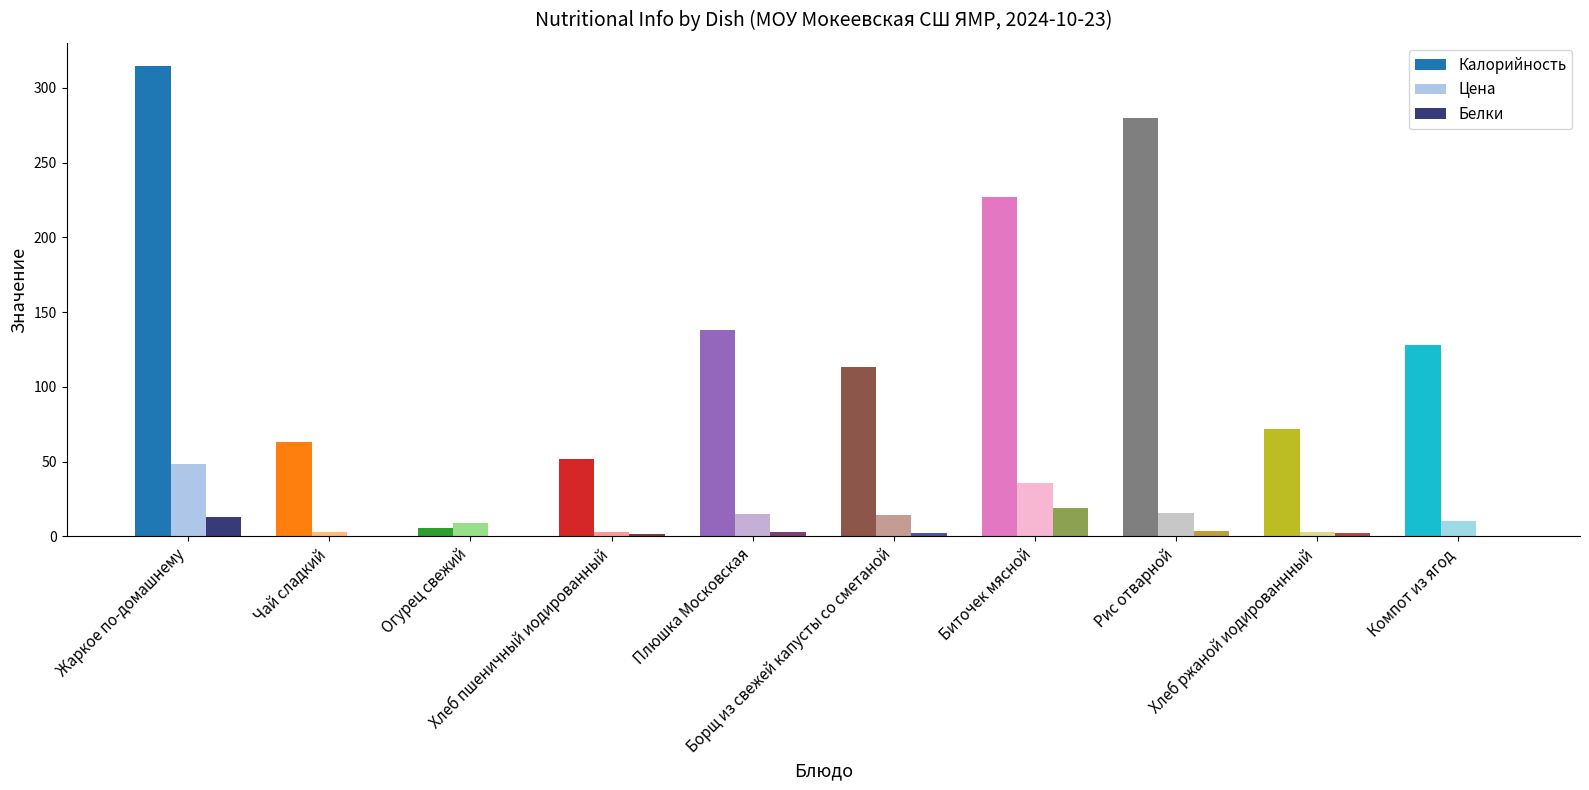

Is the value of Калорийность at Чай сладкий greater than the value of Белки at Компот из ягод?

Yes